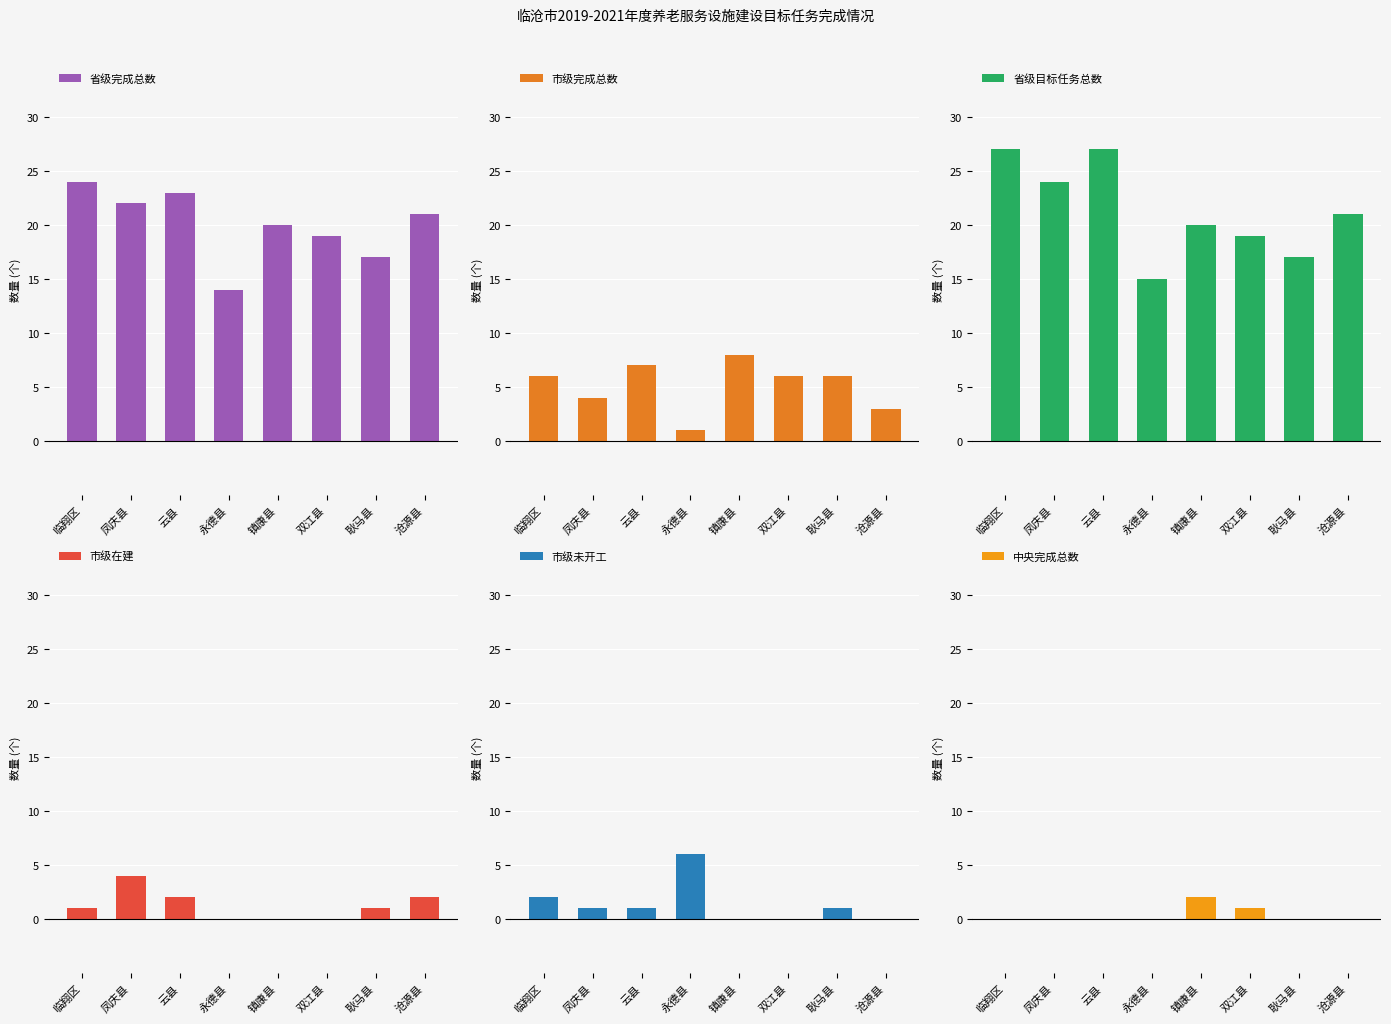

Read the 市级在建 value at 临翔区.

1